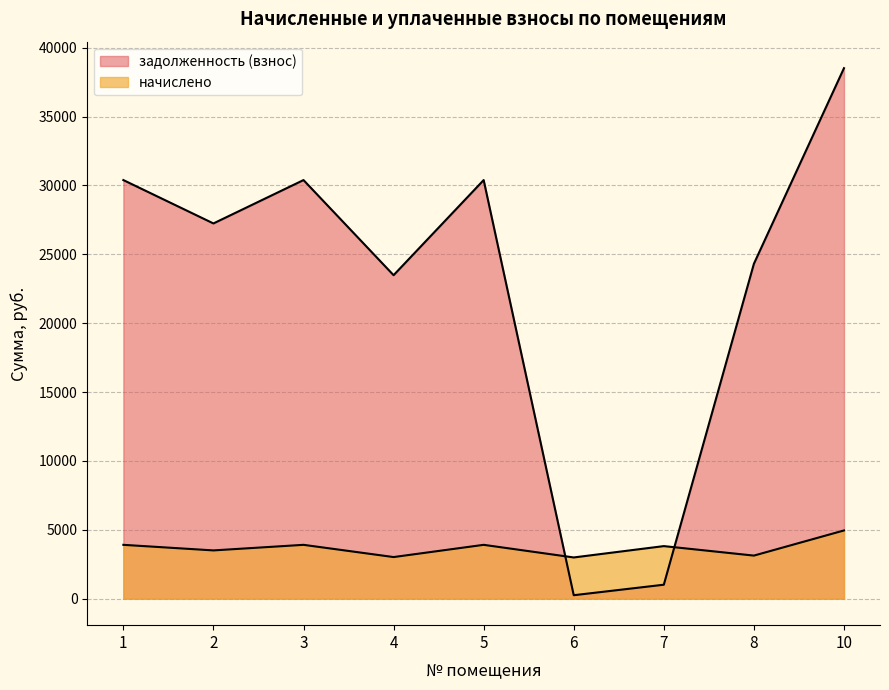

Is the value of задолженность (взнос) at 4 greater than the value of начислено at 7?

Yes